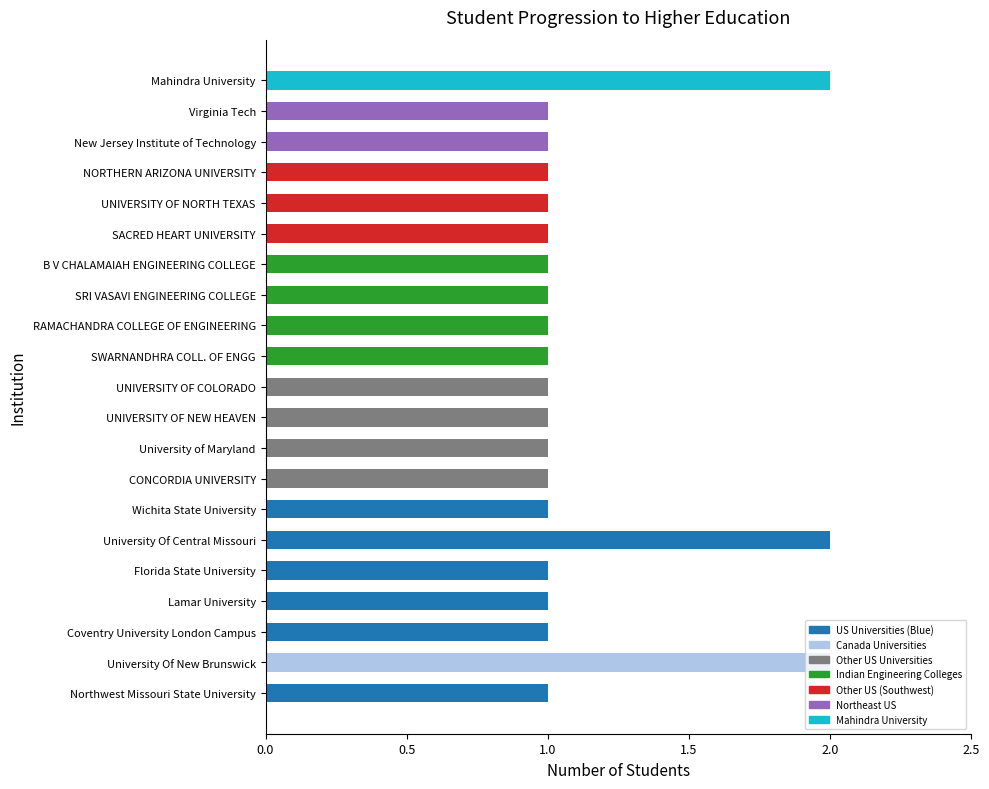

True or false: the data shows 1 at B V CHALAMAIAH ENGINEERING COLLEGE.

True